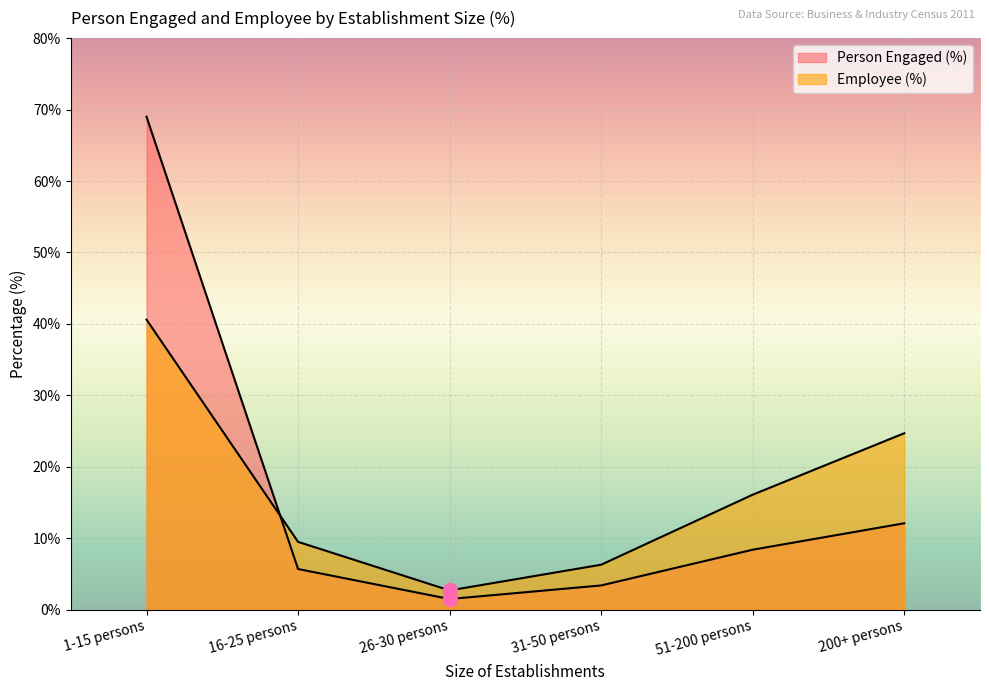

Is it true that Person Engaged (%) equals 69.0 at 1-15 persons?

True